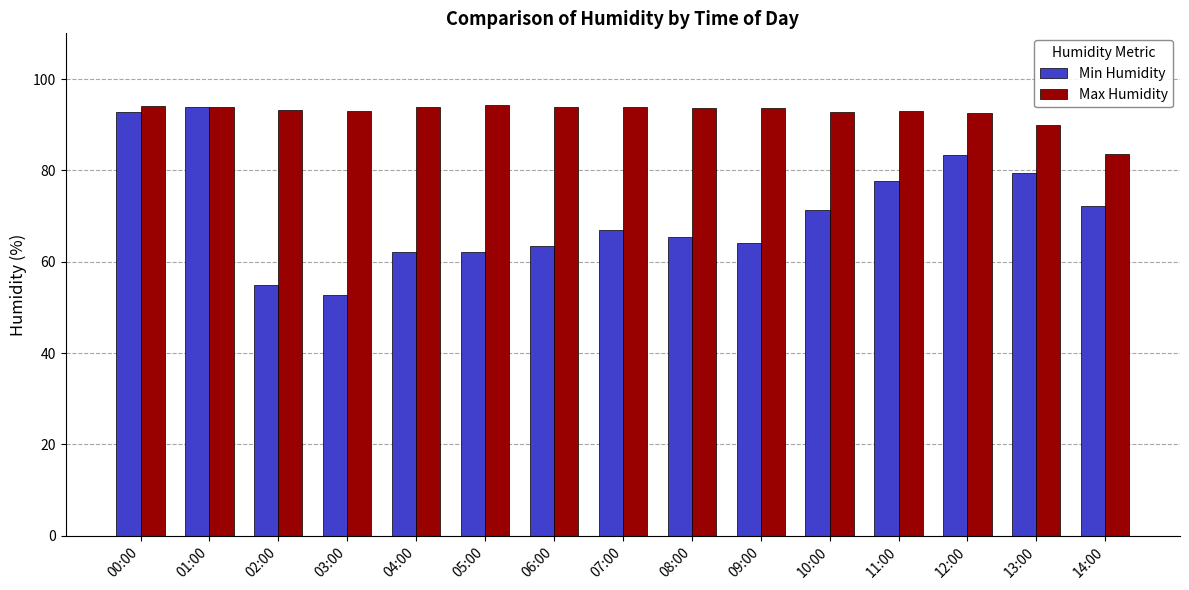

The Min Humidity series shows 77.6 at 11:00. True or false?

True